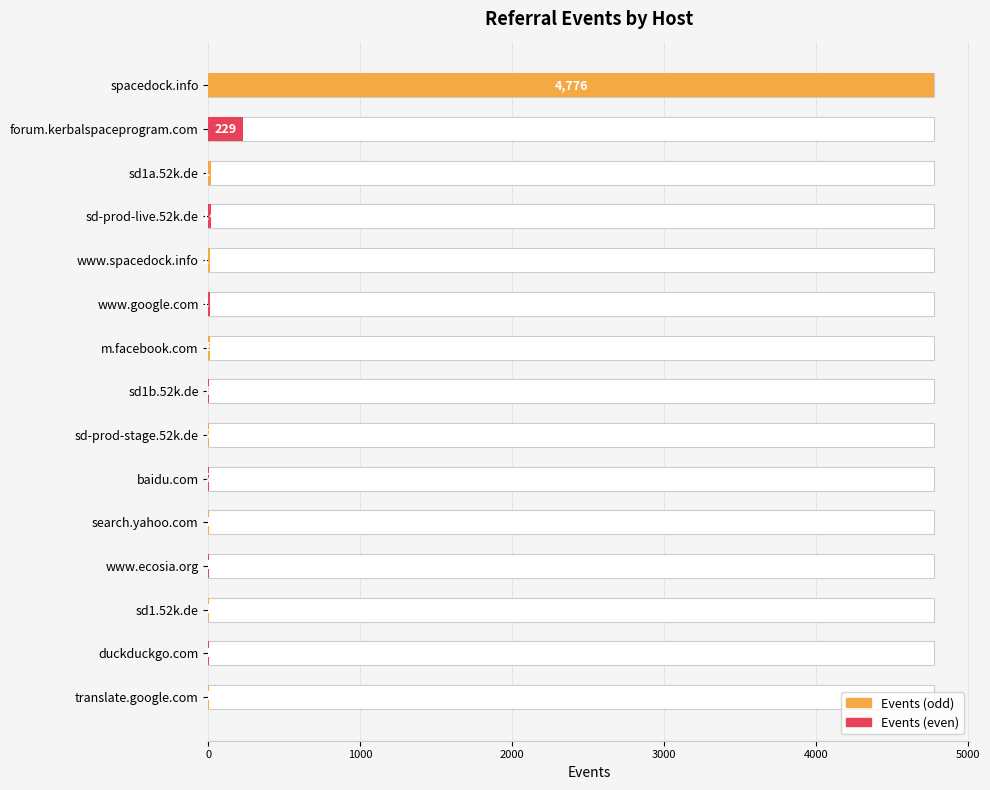

How many values exceed 6?

7